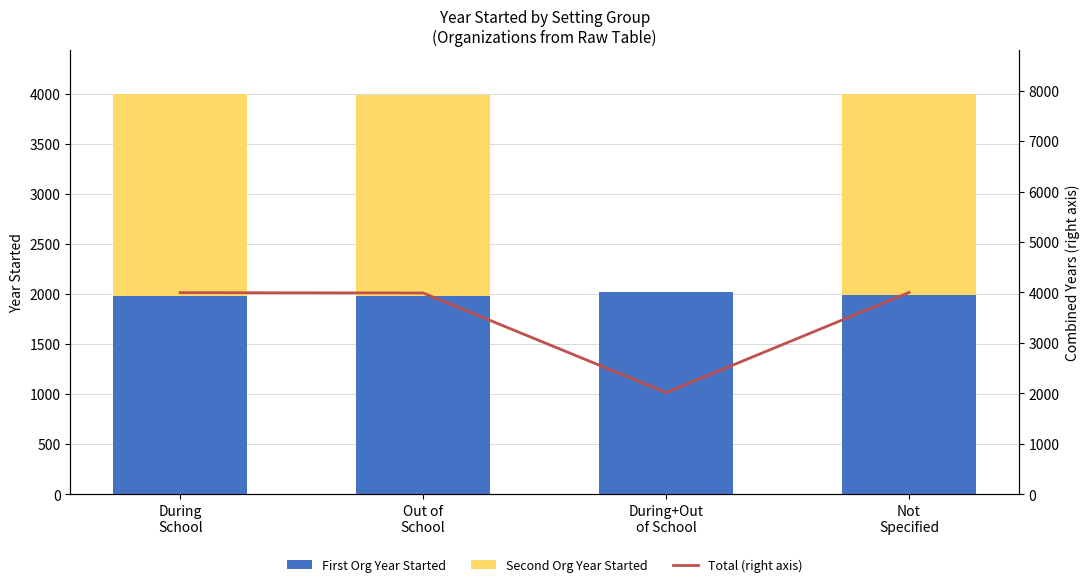

How many positive values does the Second Org Year Started series have?

3